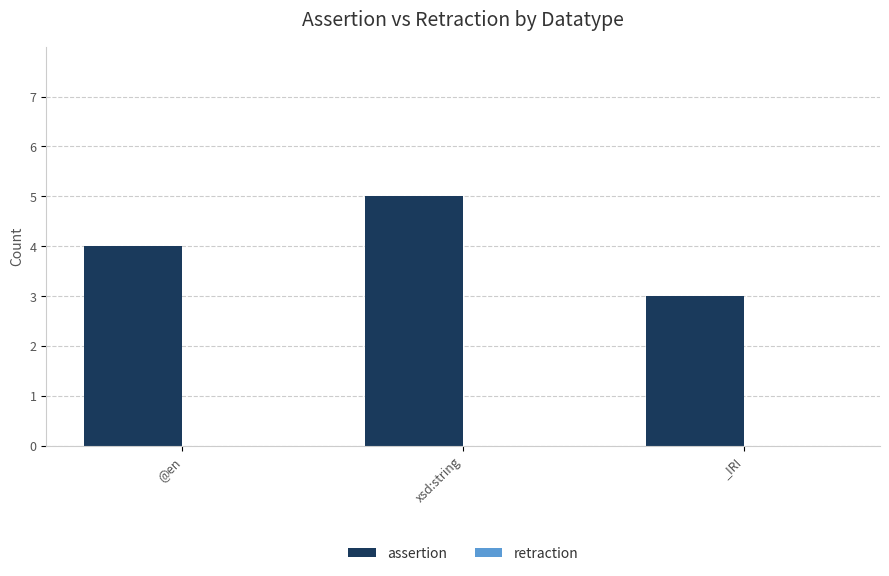

What is the average value?

4